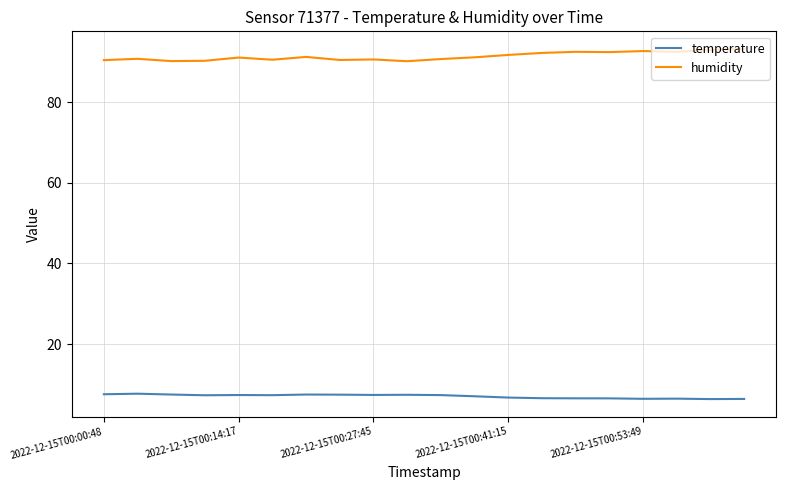

At how many categories does at least one series exceed 40?

20